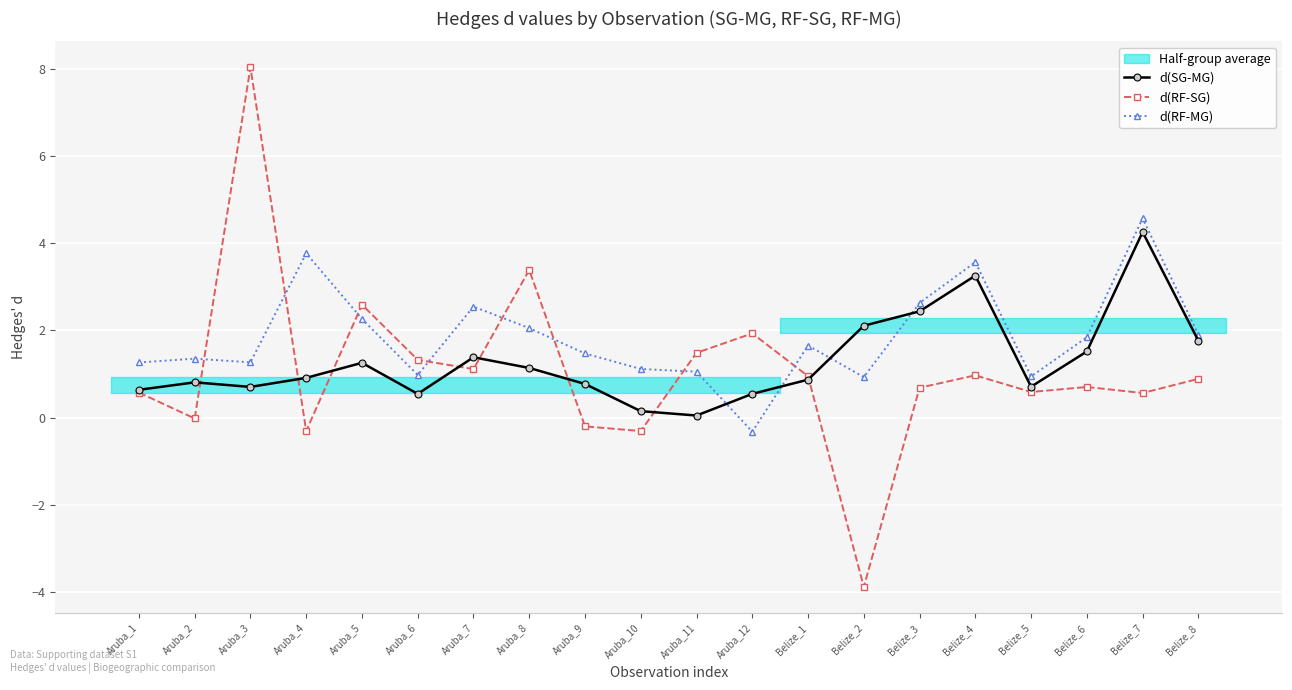

How many interior local valleys does the d(RF-MG) series have?

5